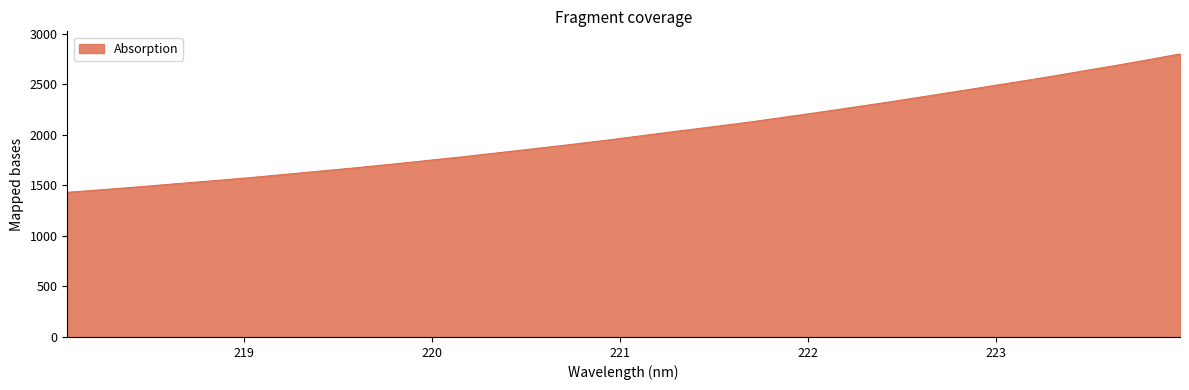

What is the difference between the maximum and minimum values?

1369.9